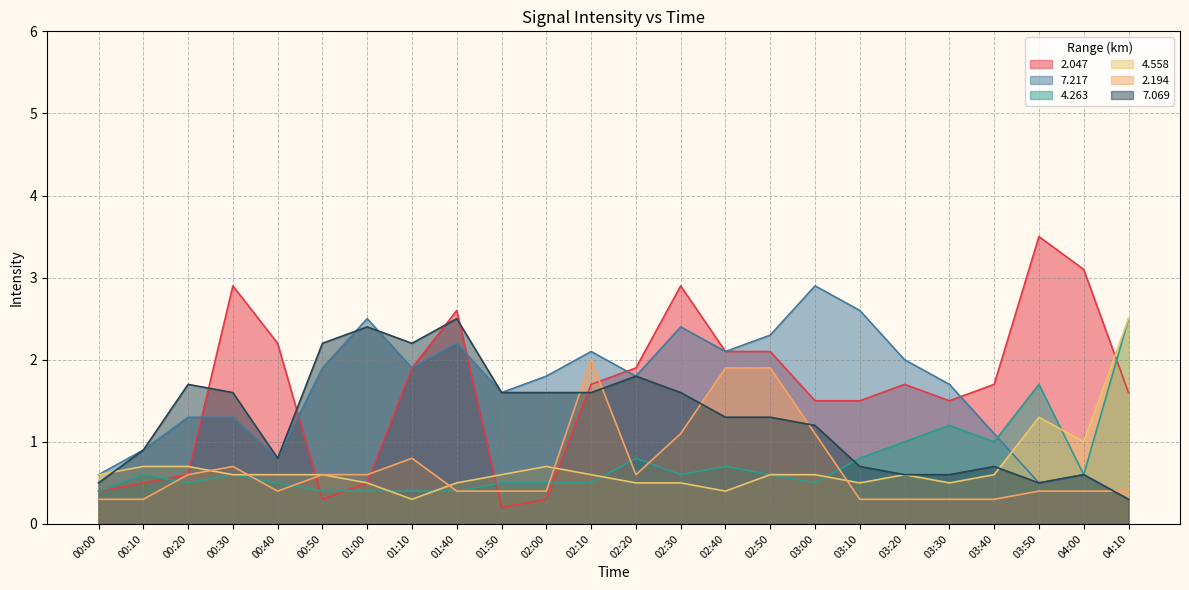

What is the sum of all 4.558 values?

16.6